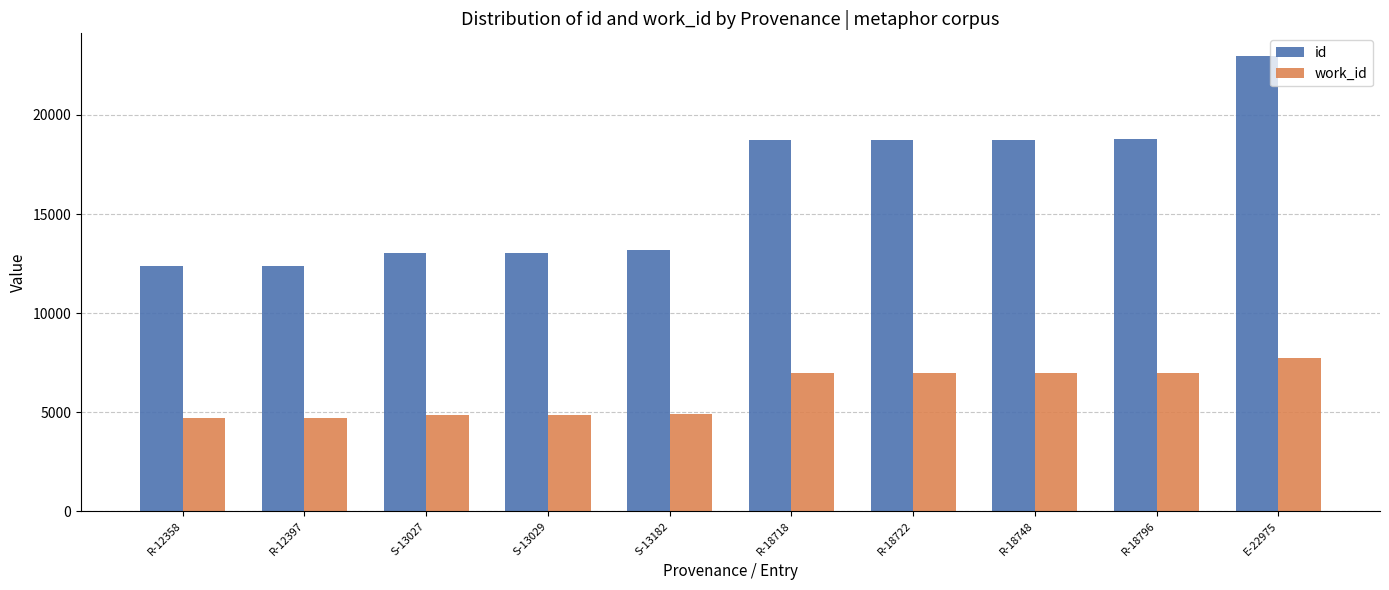

Rank the series at S-13027 from lowest to highest value.

work_id, id